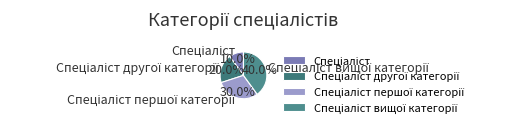

Is there a majority slice in this chart?

No